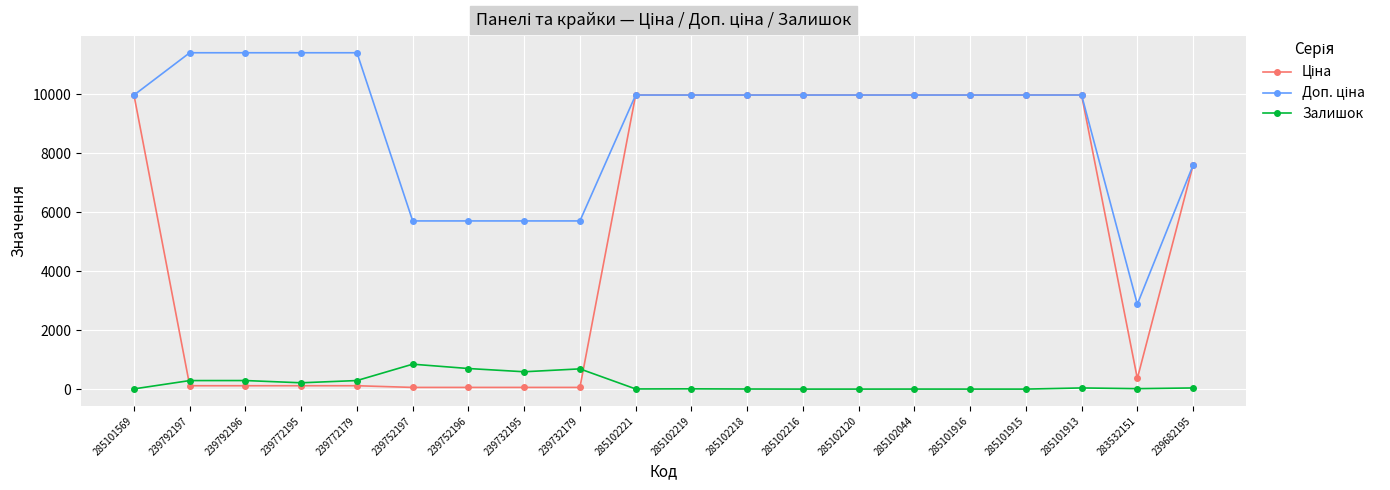

True or false: Залишок has more than 2 points higher than both neighbors.

True